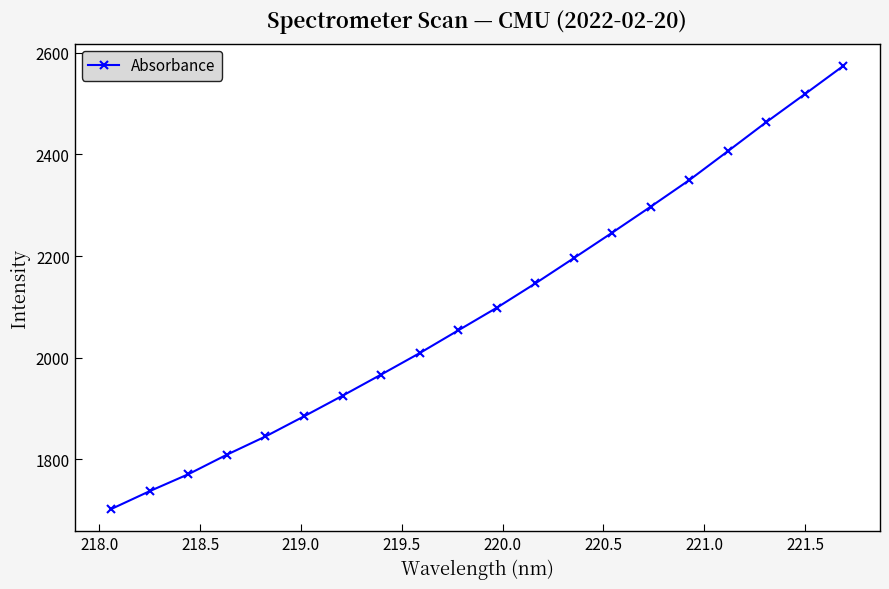

What is the sum of all values?

42000.3